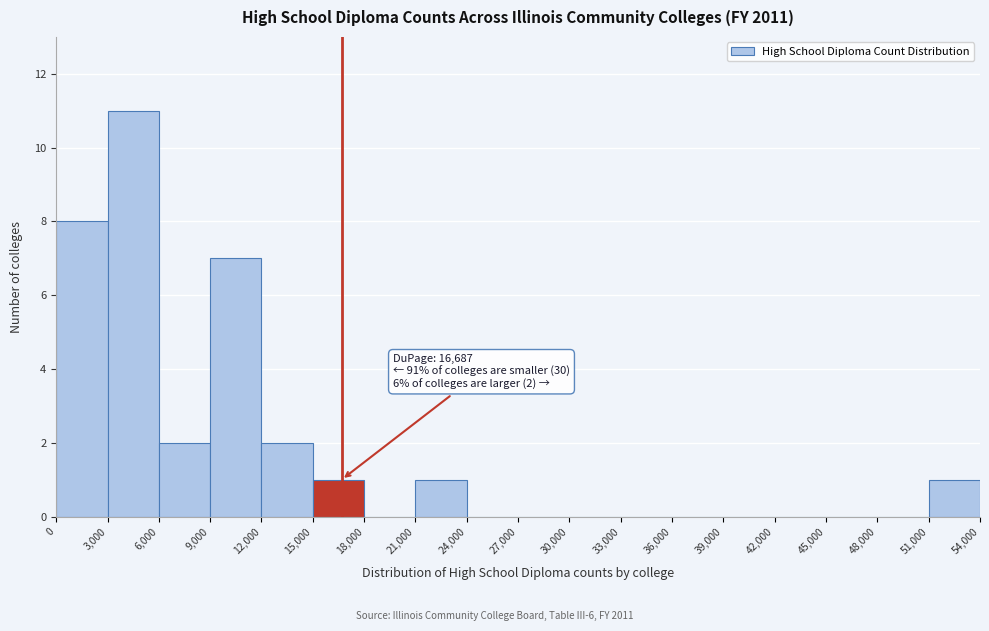

Over which range of the x-axis is the bar tallest?

3,000 to 6,000